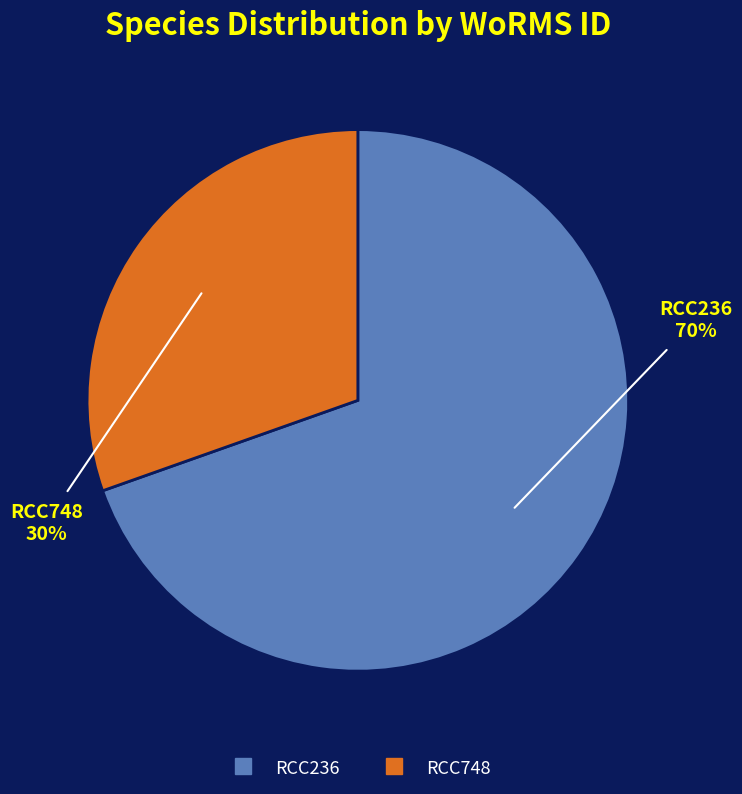

True or false: RCC236 accounts for 70% of the total.

True